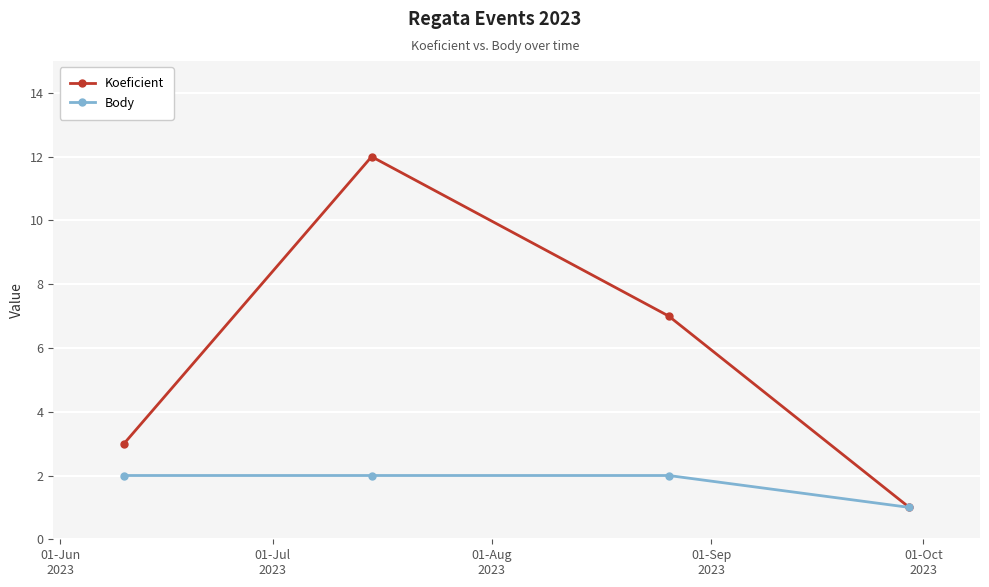

Reading left to right, transcribe all the data shown in this chart.

Koeficient: 3	12	7	1
Body: 2	2	2	1